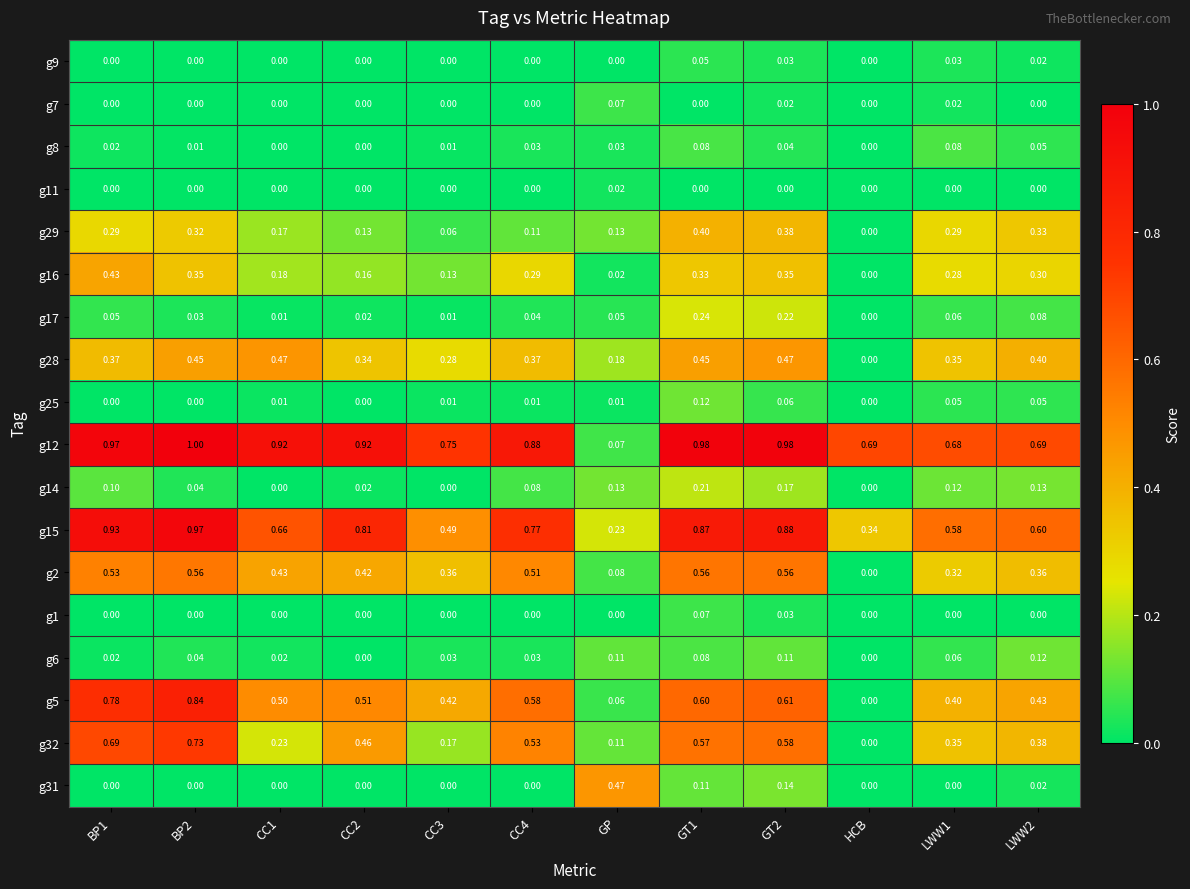

Is the value of g32 at BP1 greater than the value of g15 at GT2?

No